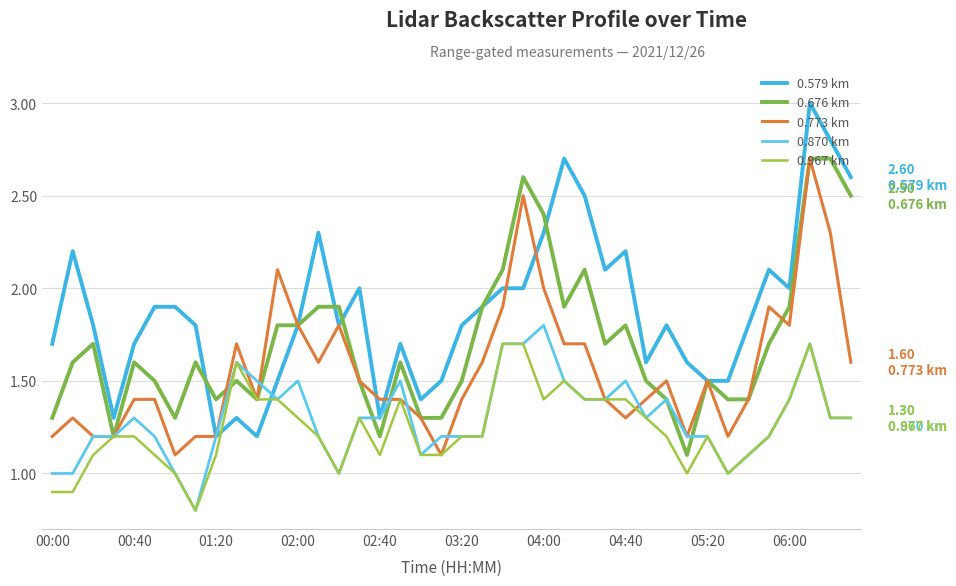

Is this an area chart (filled region under the line)?

No